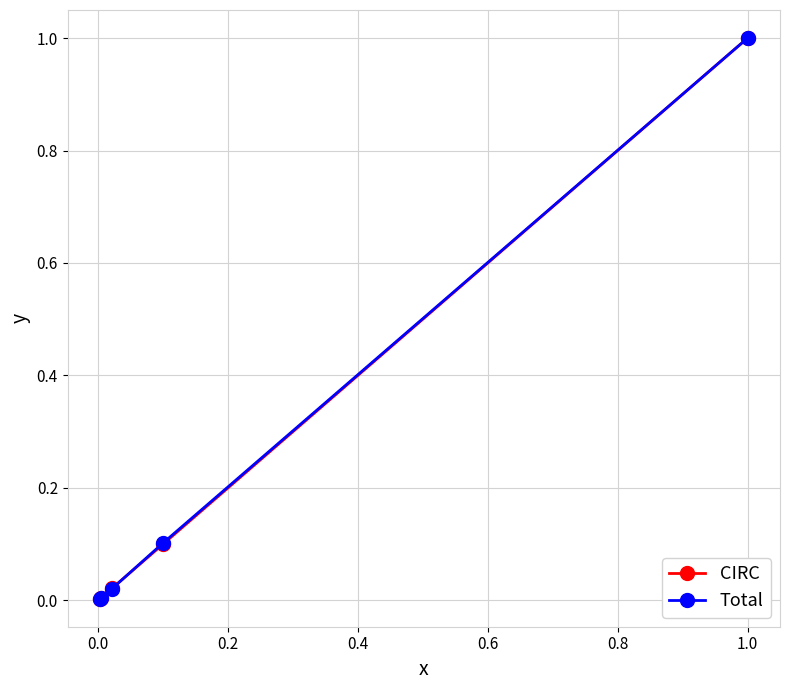

What is the maximum value for CIRC?

1.0